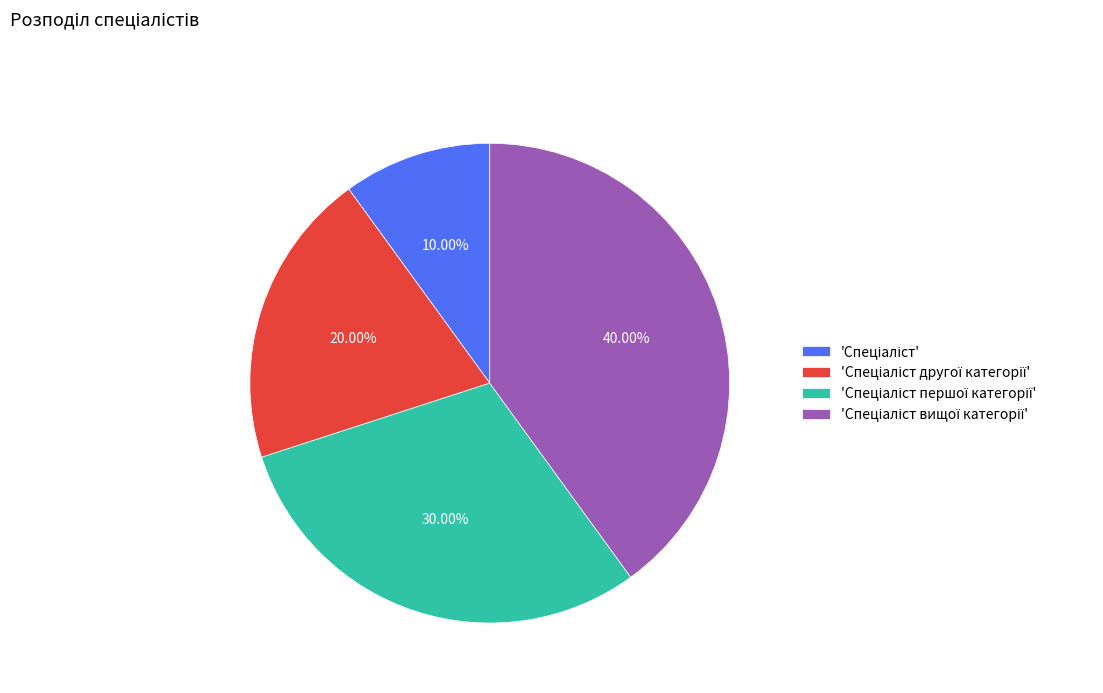

Is there a majority slice in this chart?

No